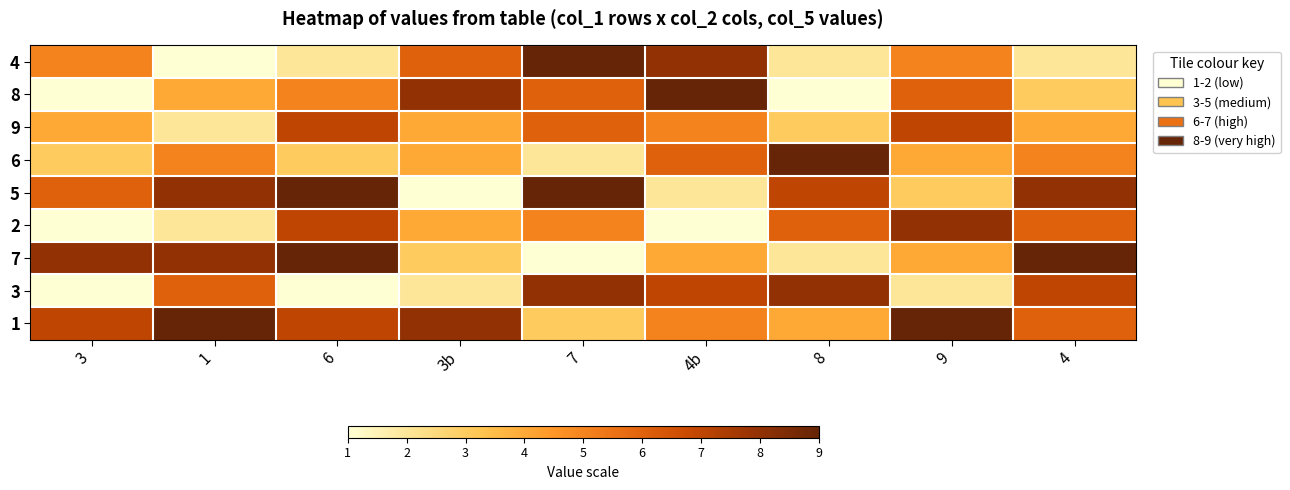

Reading left to right, list all the values displayed in this chart.

4: 3=5	1=1	6=2	3b=6	7=9	4b=8	8=2	9=5	4=2
8: 3=1	1=4	6=5	3b=8	7=6	4b=9	8=1	9=6	4=3
9: 3=4	1=2	6=7	3b=4	7=6	4b=5	8=3	9=7	4=4
6: 3=3	1=5	6=3	3b=4	7=2	4b=6	8=9	9=4	4=5
5: 3=6	1=8	6=9	3b=1	7=9	4b=2	8=7	9=3	4=8
2: 3=1	1=2	6=7	3b=4	7=5	4b=1	8=6	9=8	4=6
7: 3=8	1=8	6=9	3b=3	7=1	4b=4	8=2	9=4	4=9
3: 3=1	1=6	6=1	3b=2	7=8	4b=7	8=8	9=2	4=7
1: 3=7	1=9	6=7	3b=8	7=3	4b=5	8=4	9=9	4=6